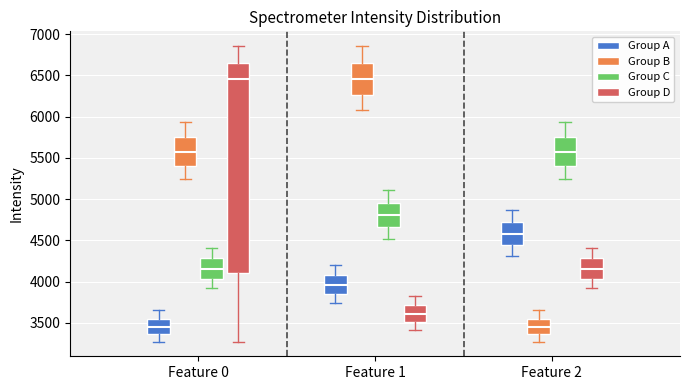

Where is the lower edge of the box for Feature 2 (Group D) on the y-axis? The values are not printed on the chart, so give them approximately, as read against the axis.

4050